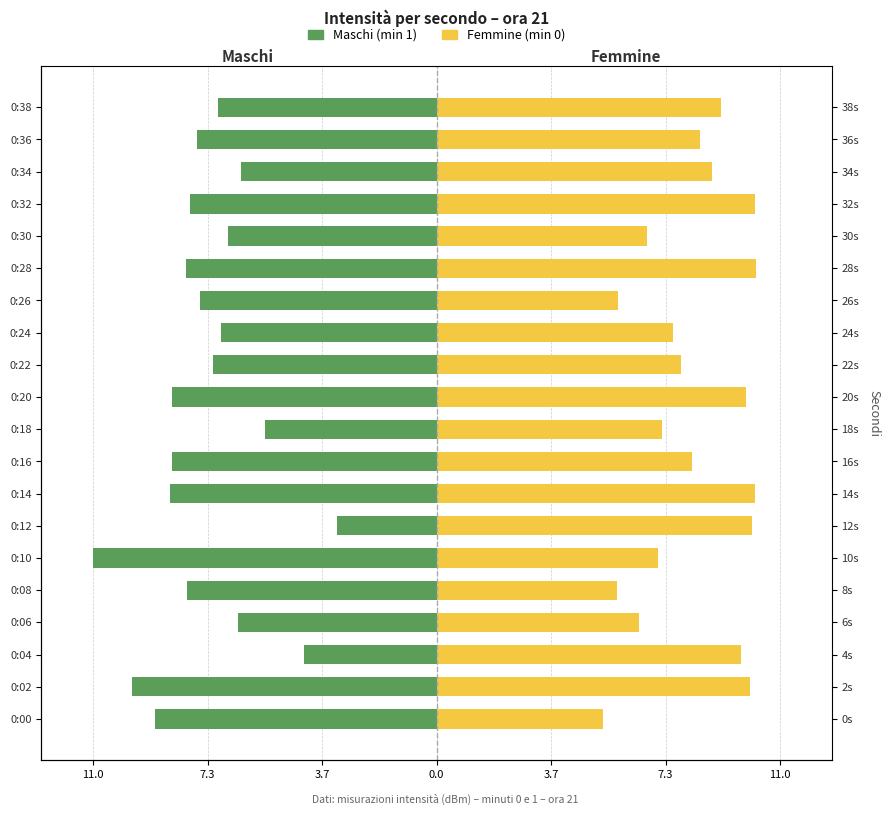

How many values in the Femmine series exceed 8?

11